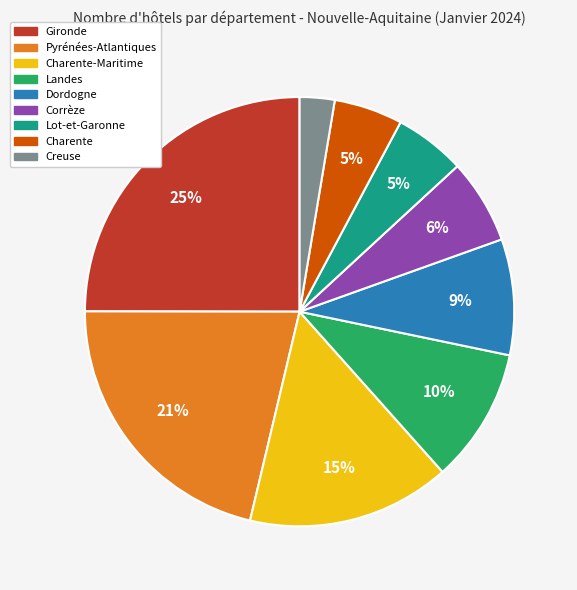

To the nearest percent, what is the difference between the largest and smallest slice percentages?

22%